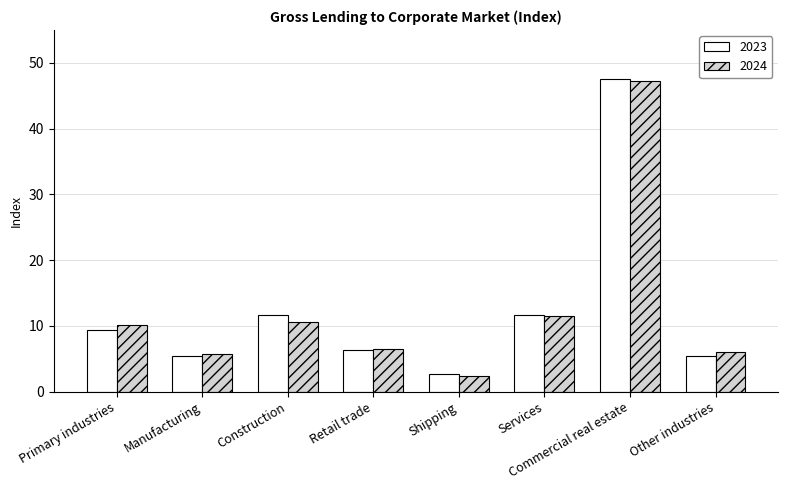

At how many categories does at least one series exceed 17?

1